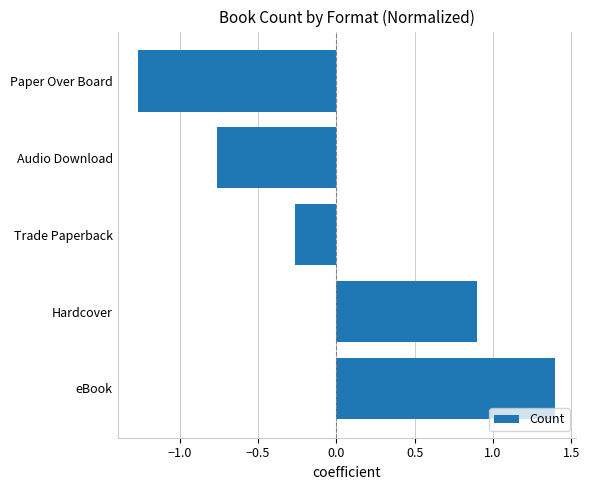

How many distinct data groups are displayed?

1